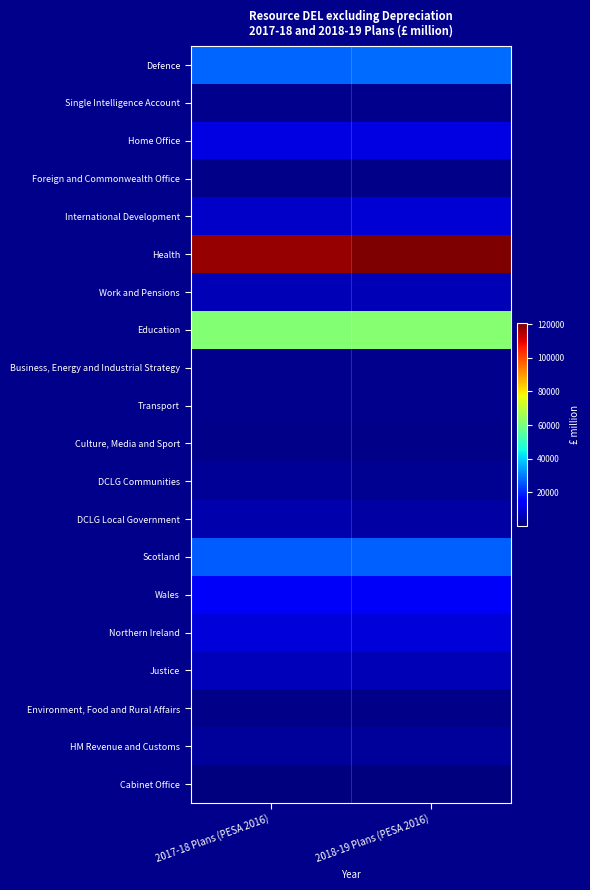

At how many categories does at least one series exceed 63388?

2